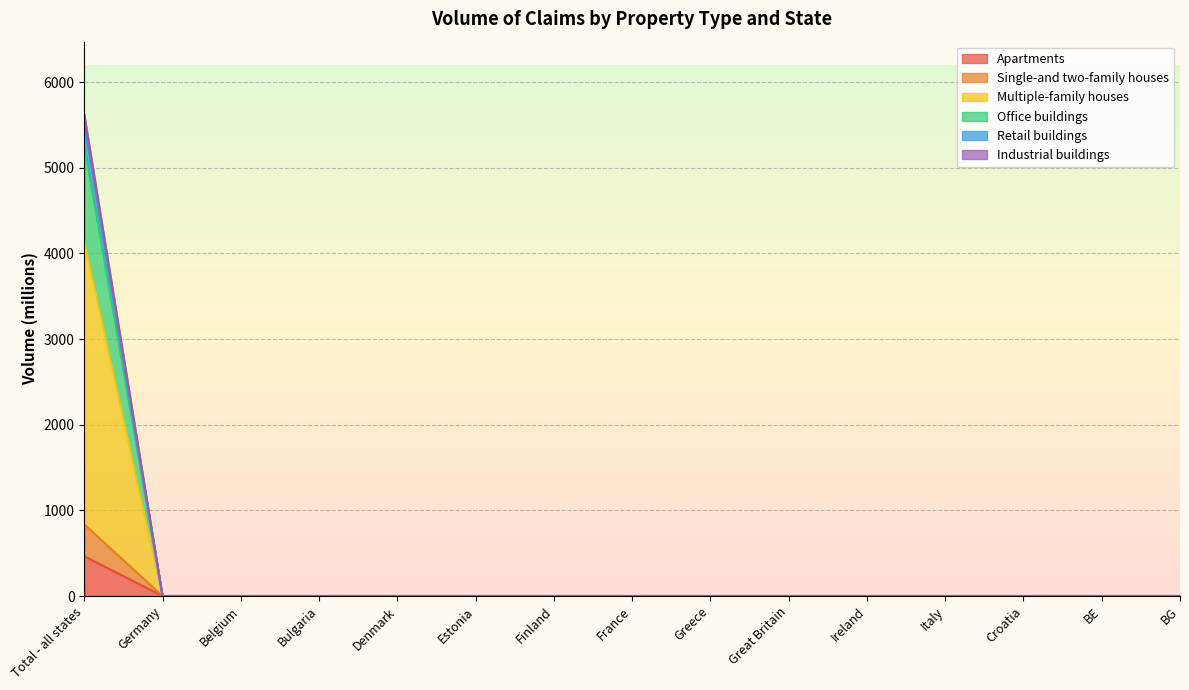

What is the label of the 10th point from the left?

Great Britain